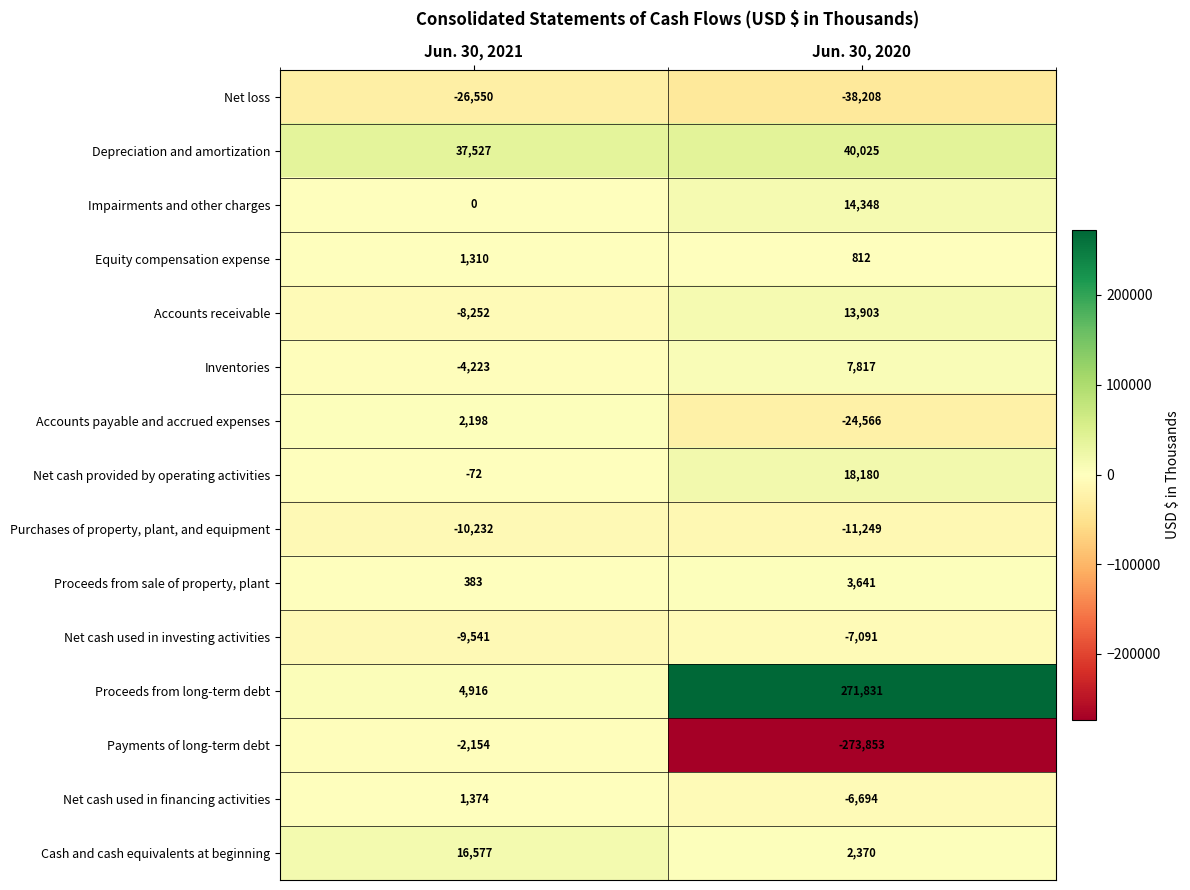

True or false: Net loss has a value of -26550 at Jun. 30, 2021.

True